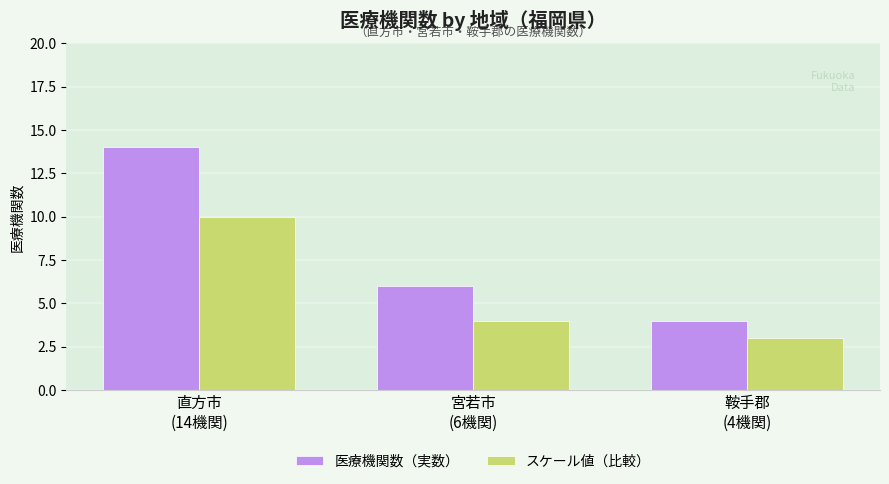

At which category is the sum across all series the highest?

直方市
(14機関)